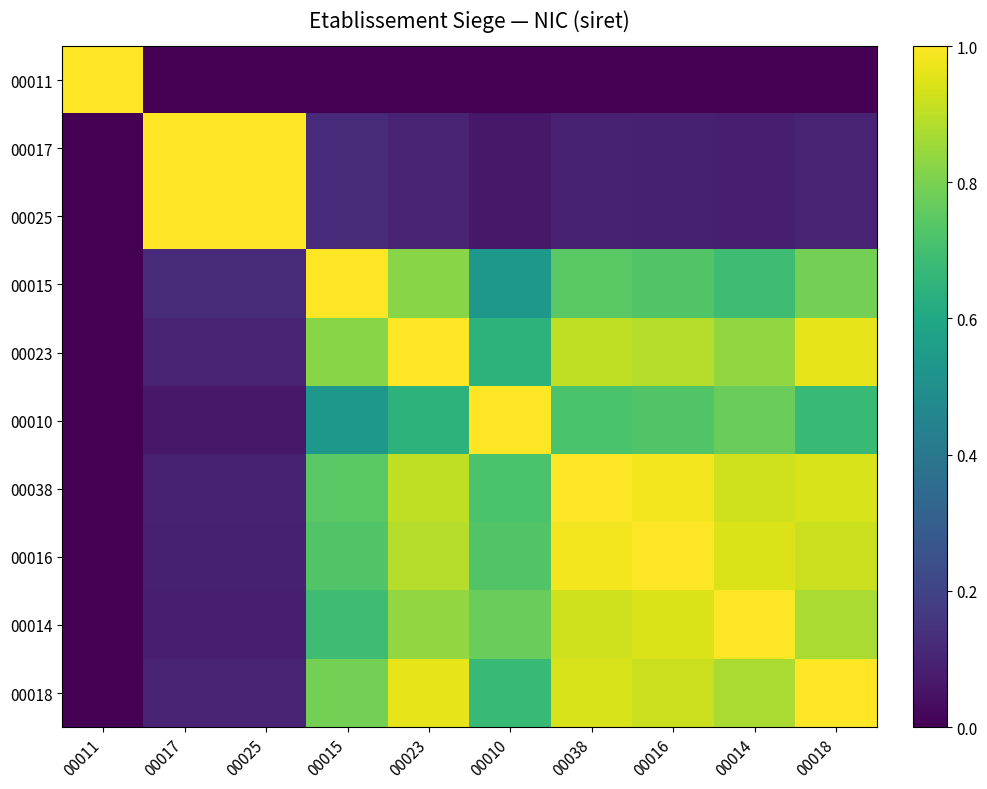

Rank the series by their maximum value, from highest to lowest.

00011, 00017, 00025, 00015, 00023, 00010, 00038, 00016, 00014, 00018